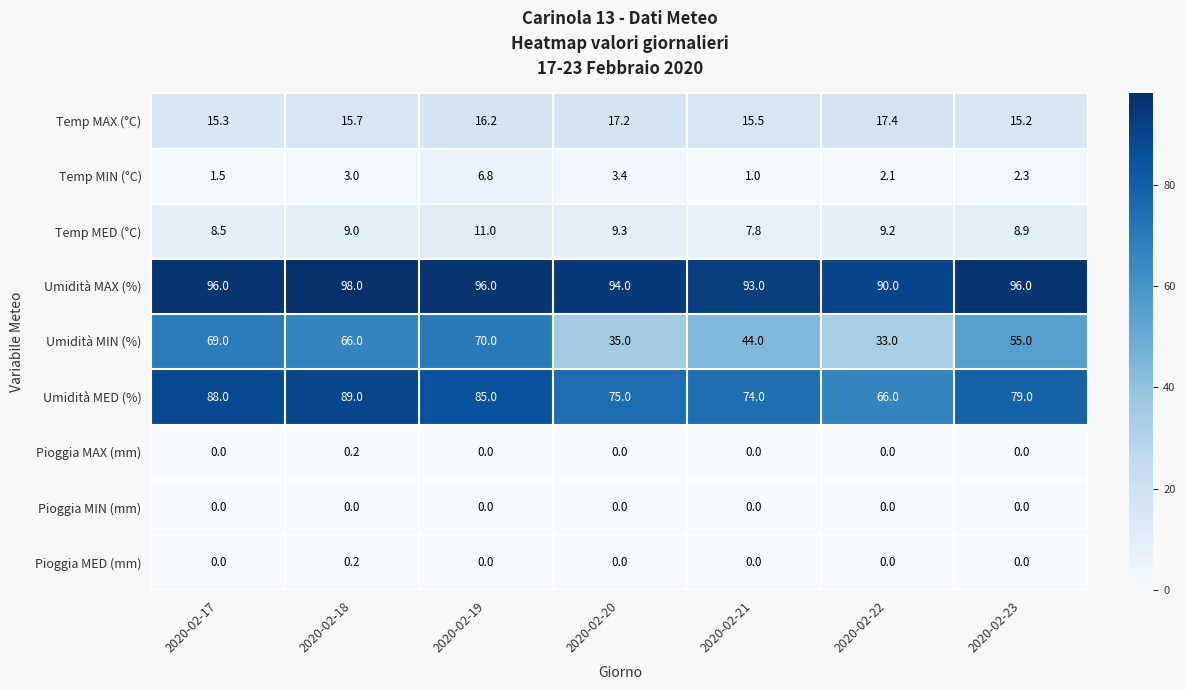

What is the approximate value of Umidità MED (%) at 2020-02-20?

75.0